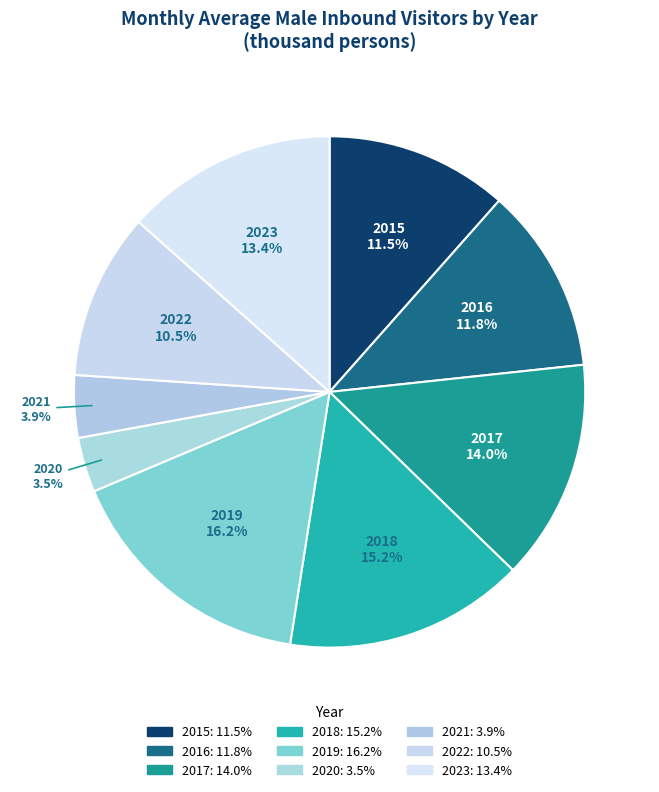

Does any single category account for the majority?

No